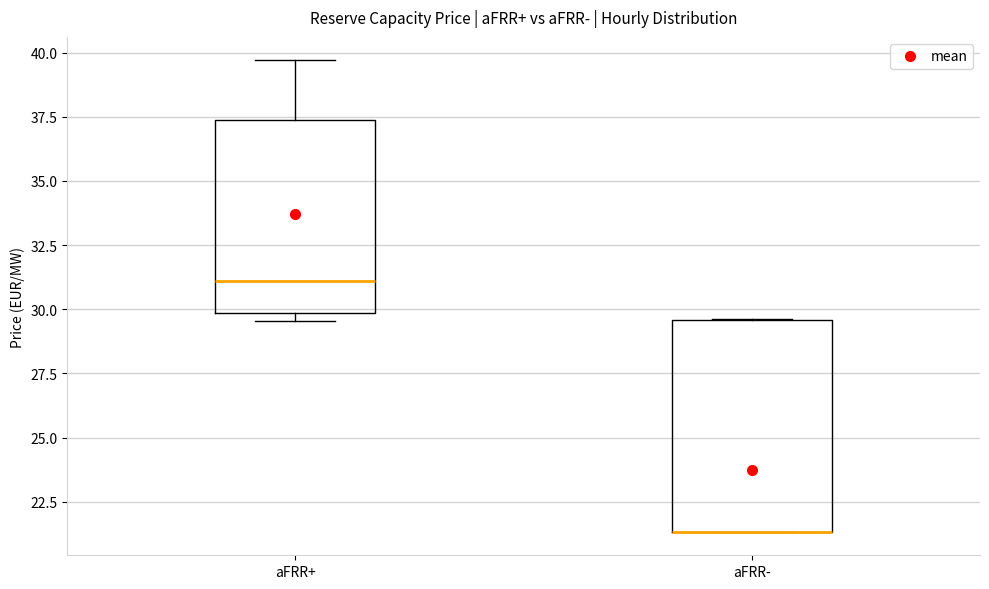

Reading left to right, transcribe this box plot: for each box, give where its median line is, the range the box spans, and where its two whiskers end, as read against the y-axis. The values are not printed on the chart, so give them approximately, as read against the axis.

aFRR+: median 31.0, box 30.0 to 37.5, whiskers 29.5 to 39.5
aFRR-: median 21.5 (drawn on the box's lower edge), box 21.5 to 29.5, whiskers 21.5 to 29.5